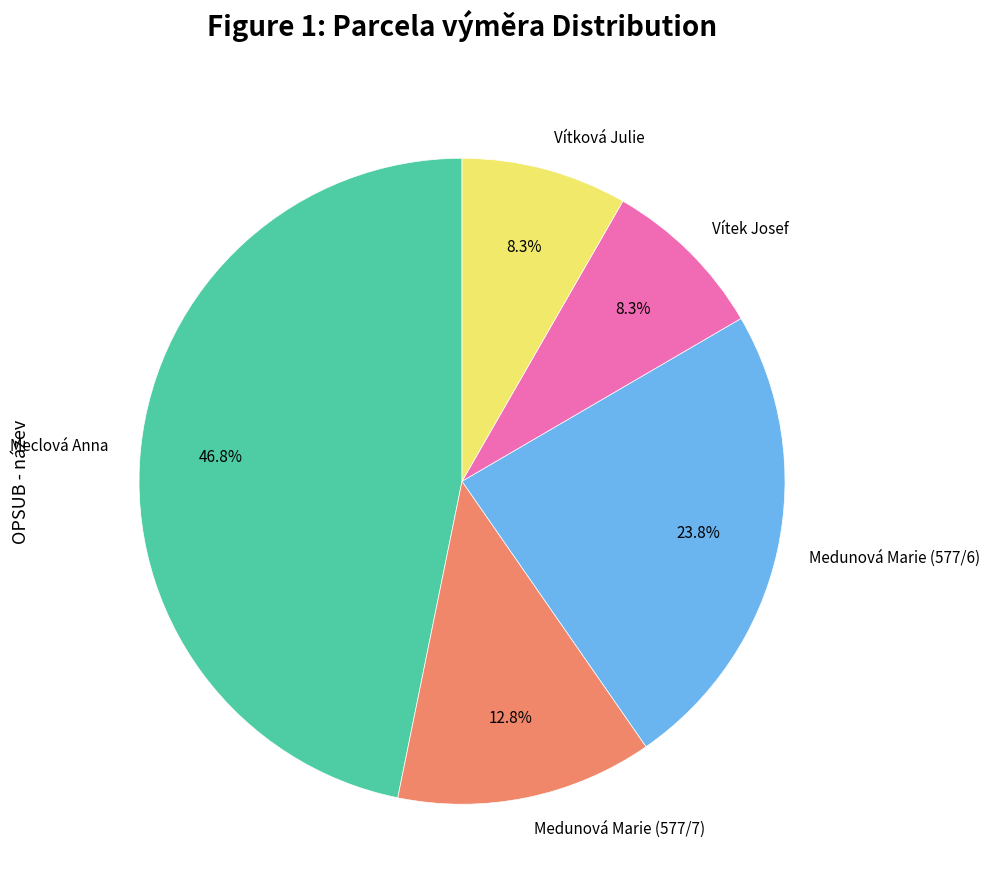

What is the largest slice in the pie chart?

Meclová Anna